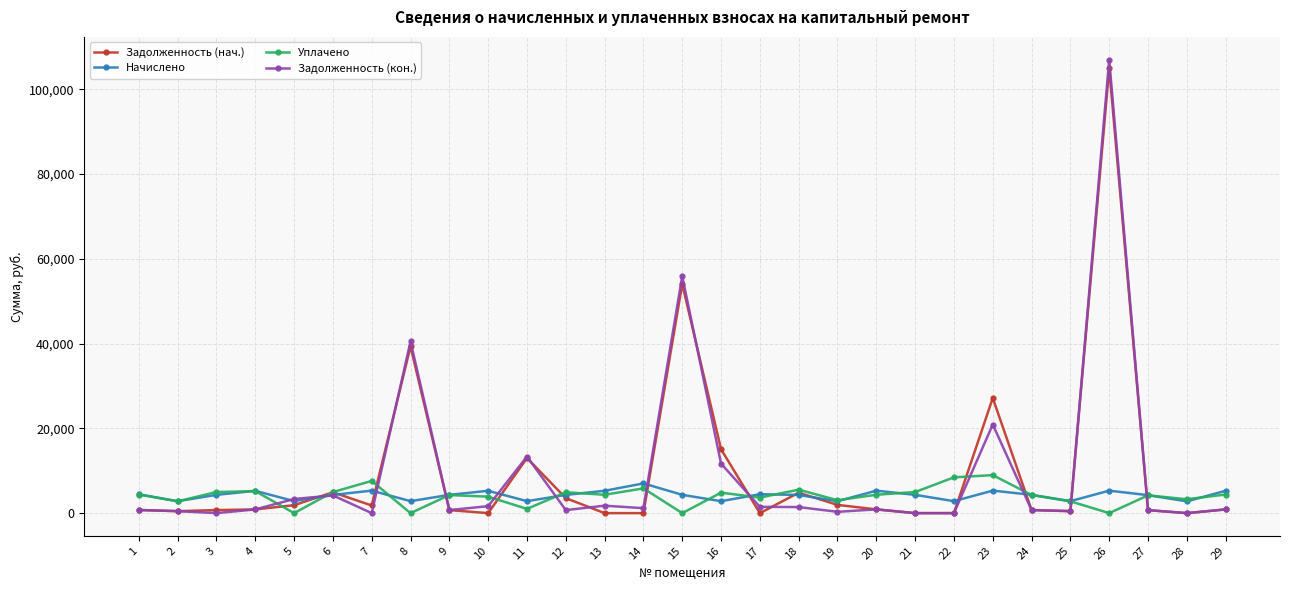

At which category does the chart reach its peak across all series?

26